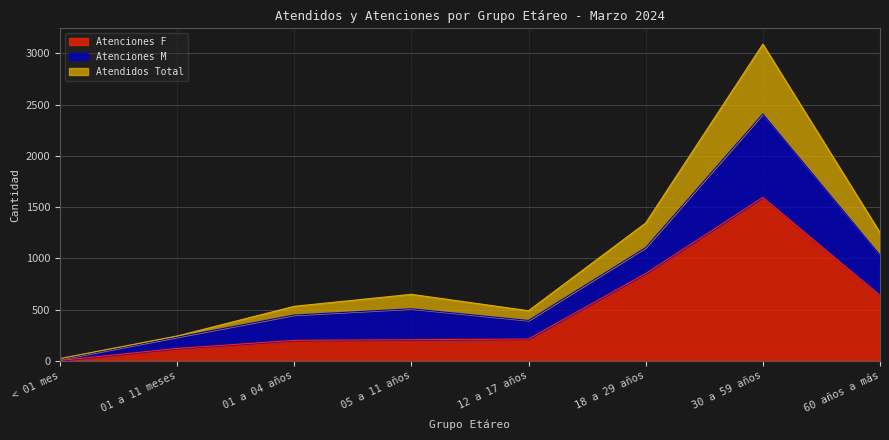

What is the label of the 3rd point from the right?

18 a 29 años